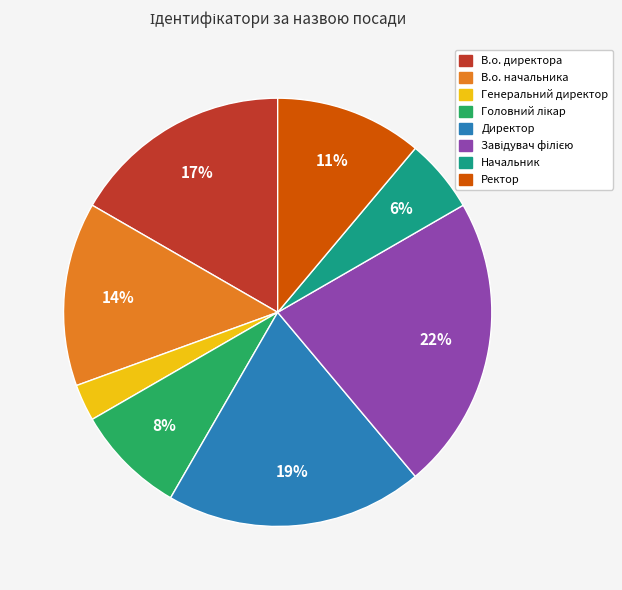

Is there any slice that represents more than half of the pie?

No